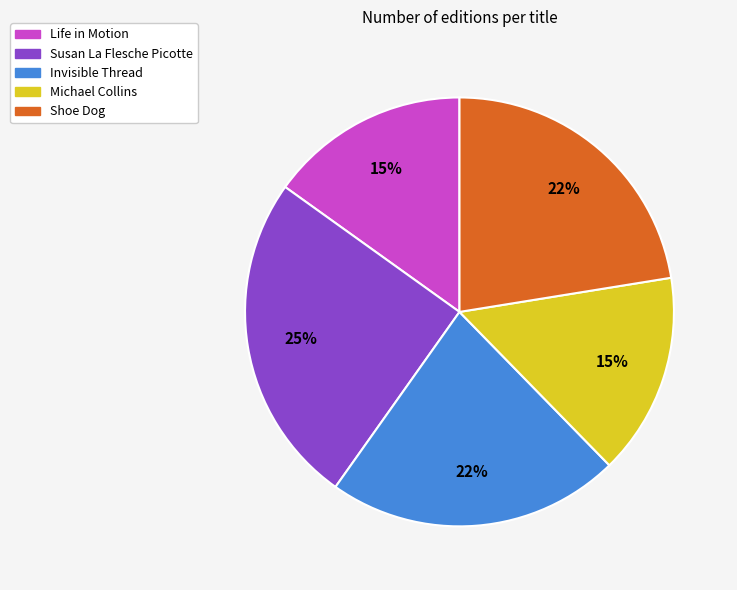

Is it true that Life in Motion is 2% of the pie?

False